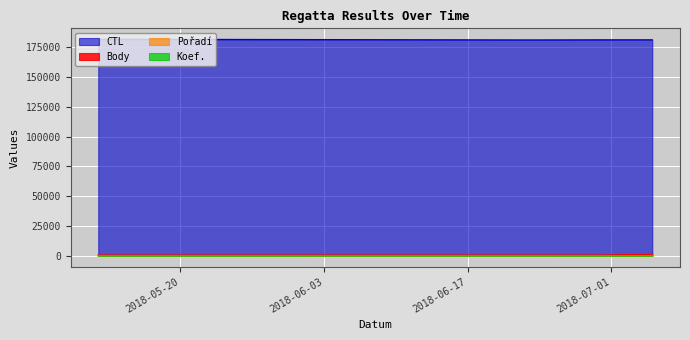

What is the difference between the second highest and minimum values in the Koef. series?

3